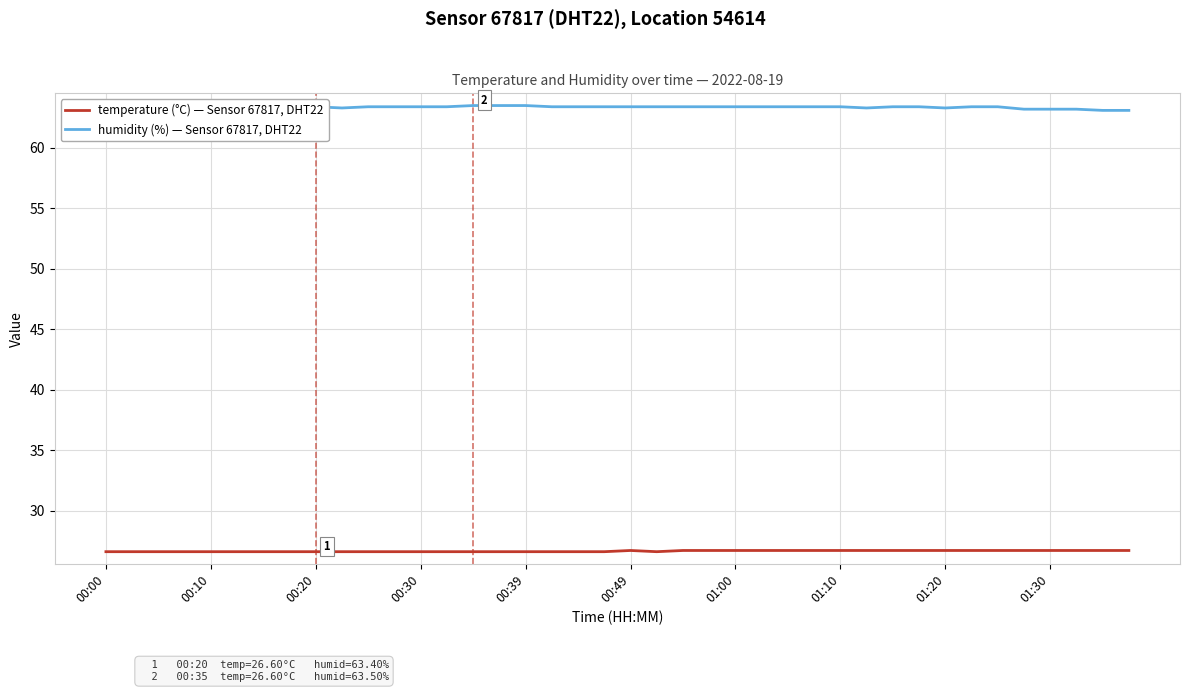

Is it true that humidity (%) equals 101.9 at 00:00?

False